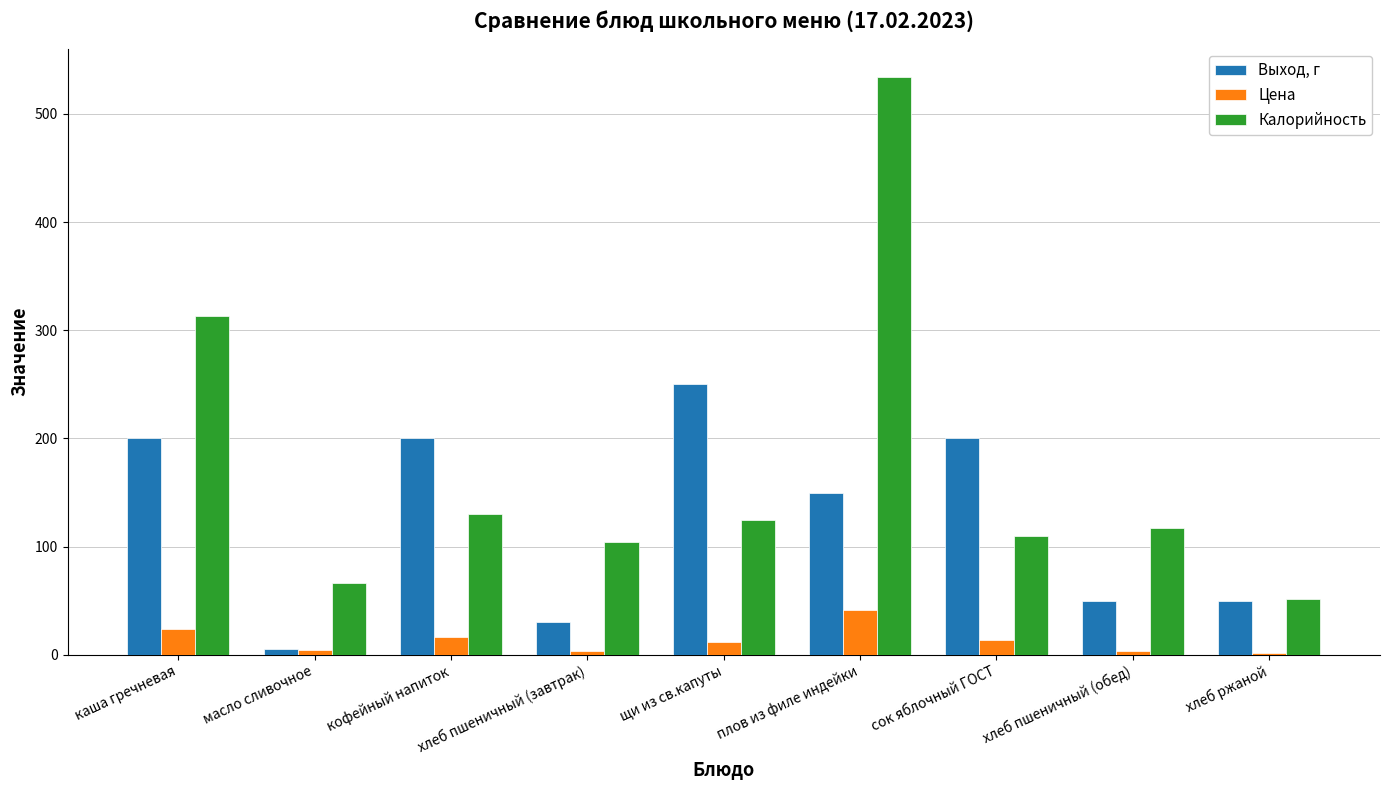

What is the label of the 5th bar from the right?

щи из св.капуты